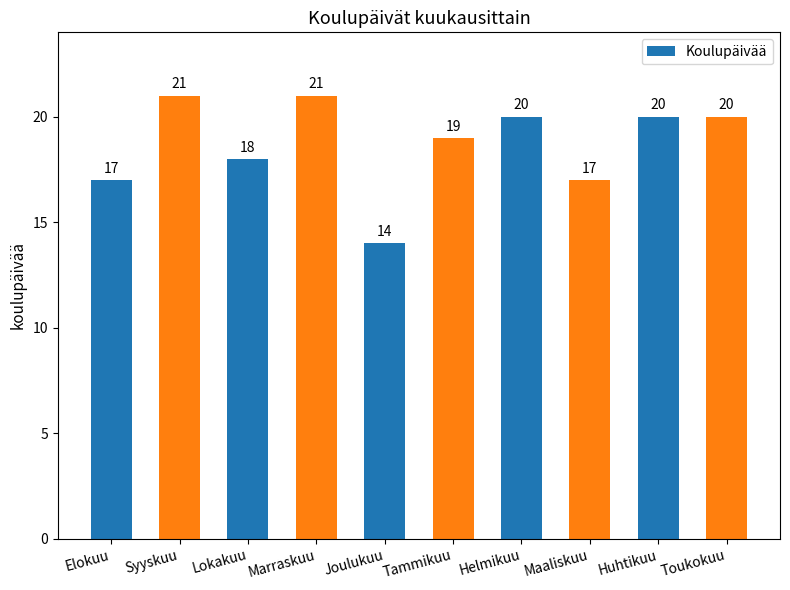

True or false: the data shows 4 at Tammikuu.

False